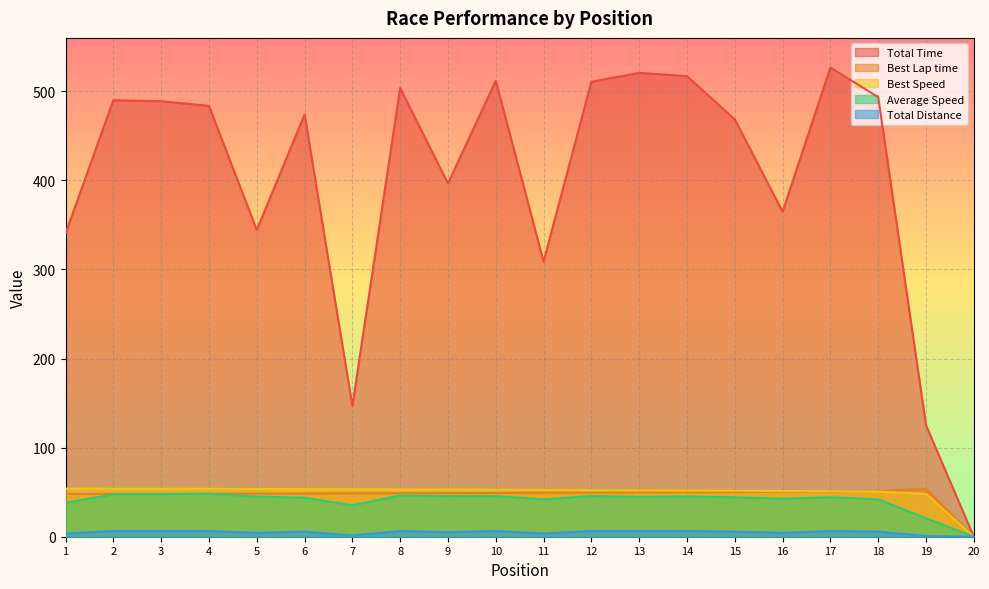

Reading left to right, extract all data points from this chart.

Total Time: 340.4	490.1	488.9	483.7	344.4	474.0	146.9	503.9	396.7	511.8	308.9	510.8	520.7	517.1	468.6	364.9	526.7	493.5	125.1	0.0
Best Lap time: 47.9	48.1	48.1	48.2	48.4	48.5	48.7	48.8	48.9	49.2	49.4	49.7	49.9	50.0	50.2	50.6	50.7	51.2	53.8	0.0
Best Speed: 54.1	53.9	53.8	53.8	53.6	53.4	53.2	53.1	53.0	52.7	52.5	52.2	51.9	51.8	51.7	51.3	51.1	50.6	48.1	0.0
Average Speed: 38.1	47.6	47.7	48.2	45.2	43.8	35.3	46.3	45.7	45.6	42.0	45.7	44.8	45.1	44.3	42.6	44.3	42.0	20.7	0.0
Total Distance: 3.6	6.5	6.5	6.5	4.3	5.8	1.4	6.5	5.0	6.5	3.6	6.5	6.5	6.5	5.8	4.3	6.5	5.8	0.7	0.0